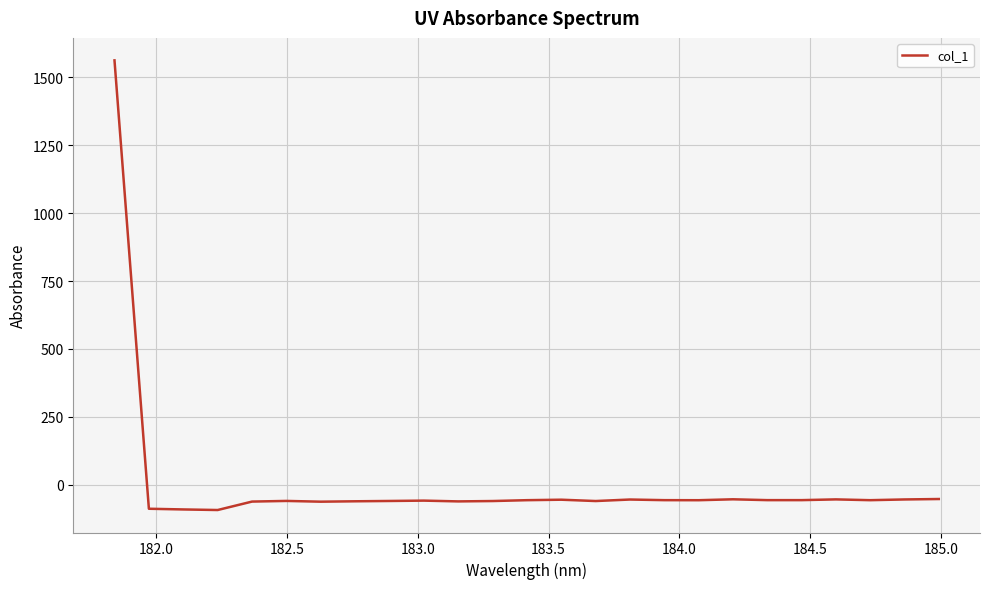

What is the maximum value shown in the chart?

1562.5